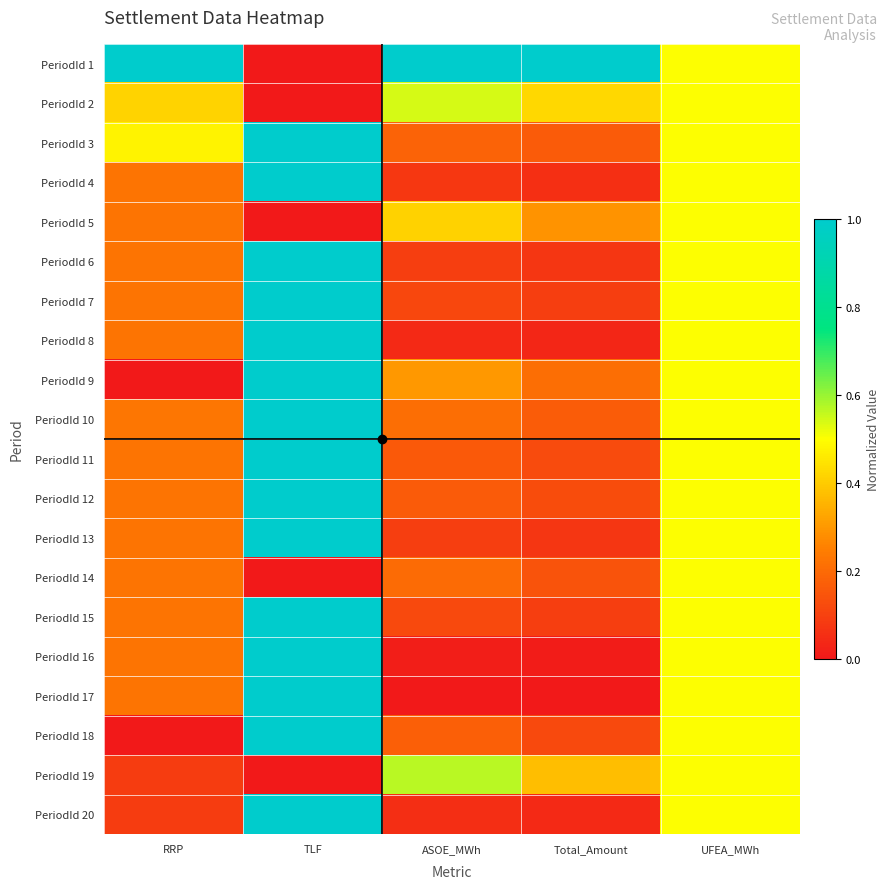

At how many categories does at least one series exceed 0?

5